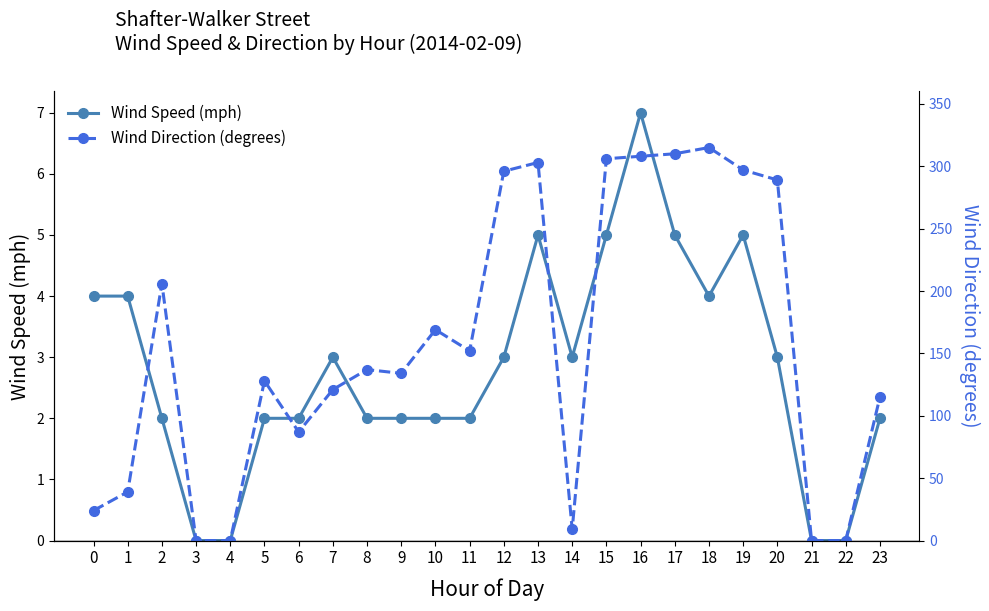

What are all the series names shown in the legend?

Wind Speed (mph), Wind Direction (degrees)